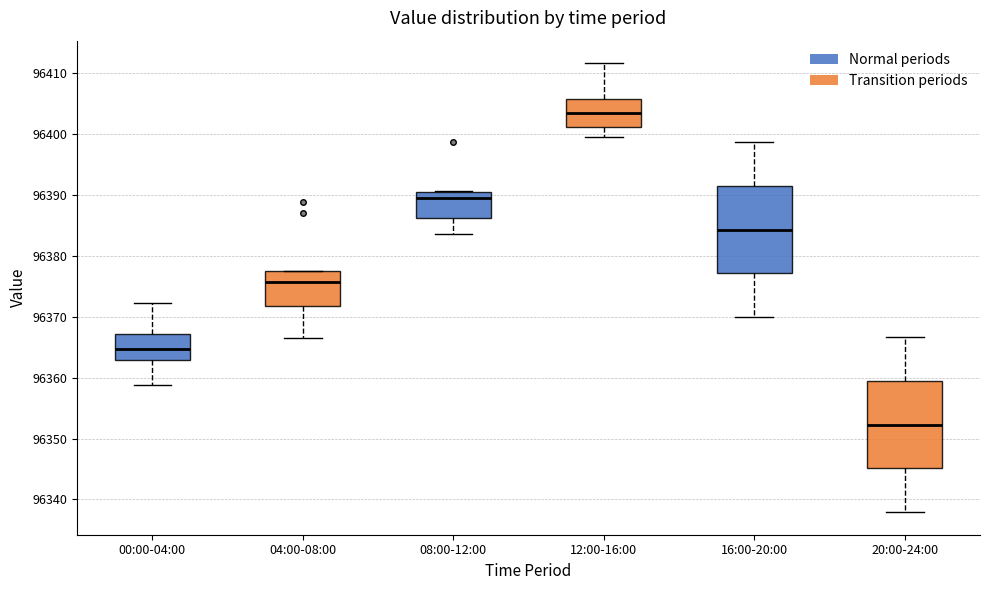

Which box's median line is the lowest?

20:00-24:00